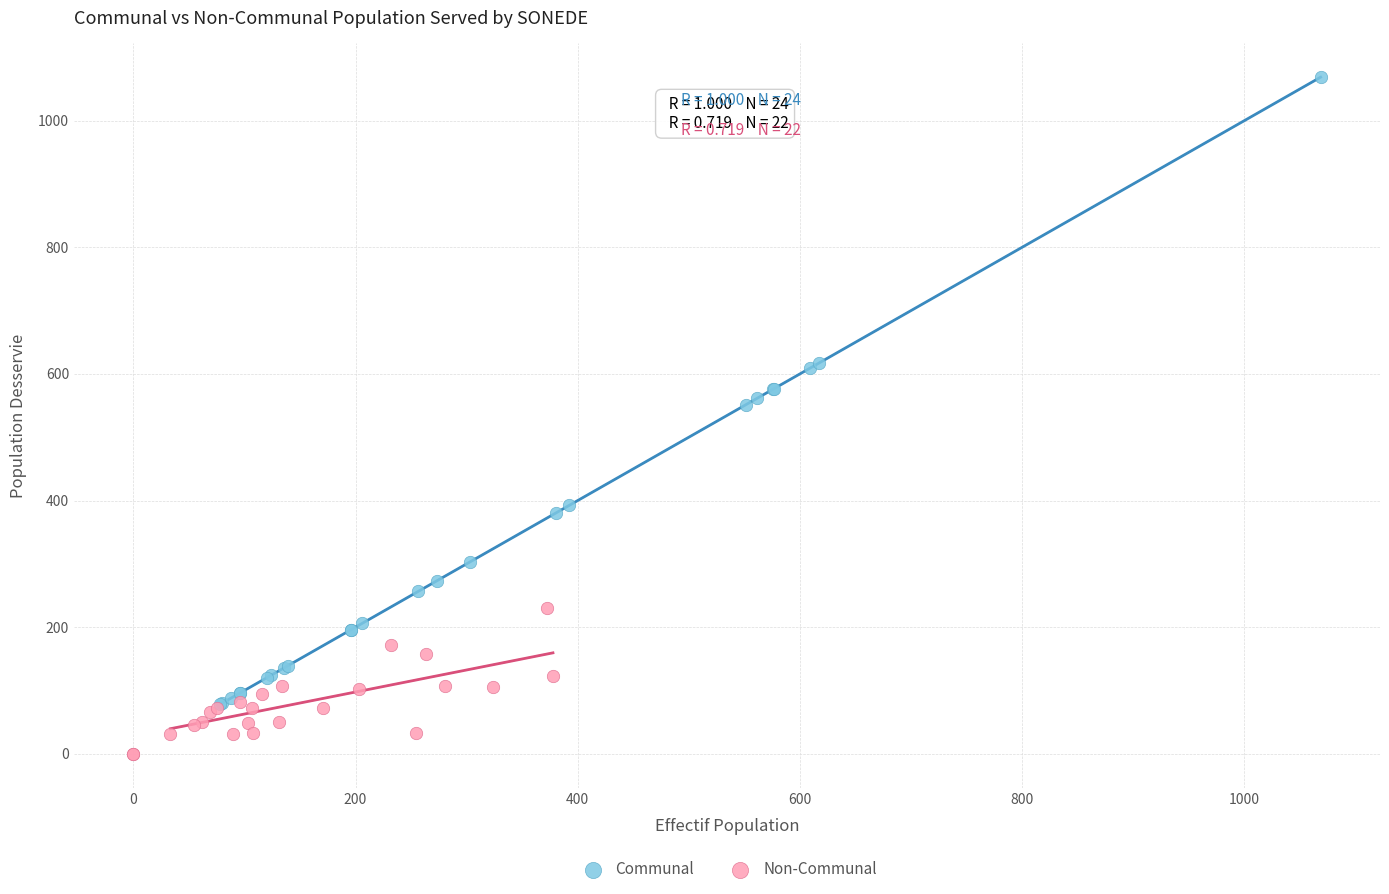

Which series reaches the maximum Y coordinate?

Communal